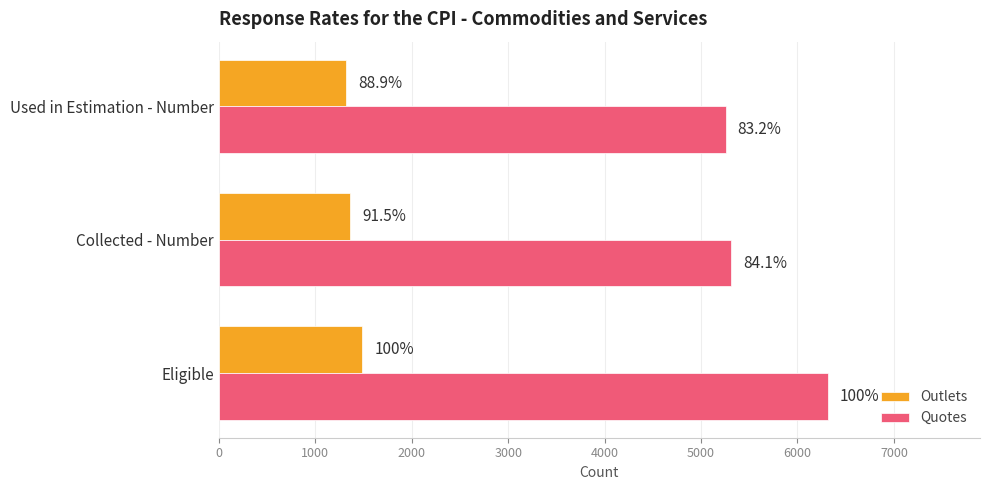

What is the difference between the maximum and minimum values in the Outlets series?

165